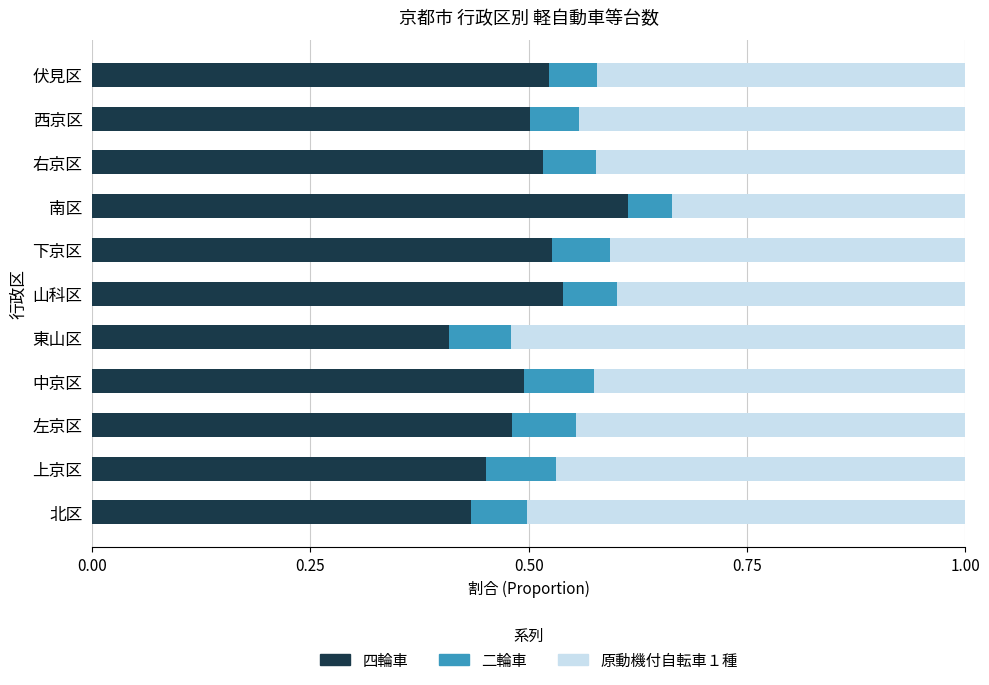

What is the total value across all series at 東山区?

1.0